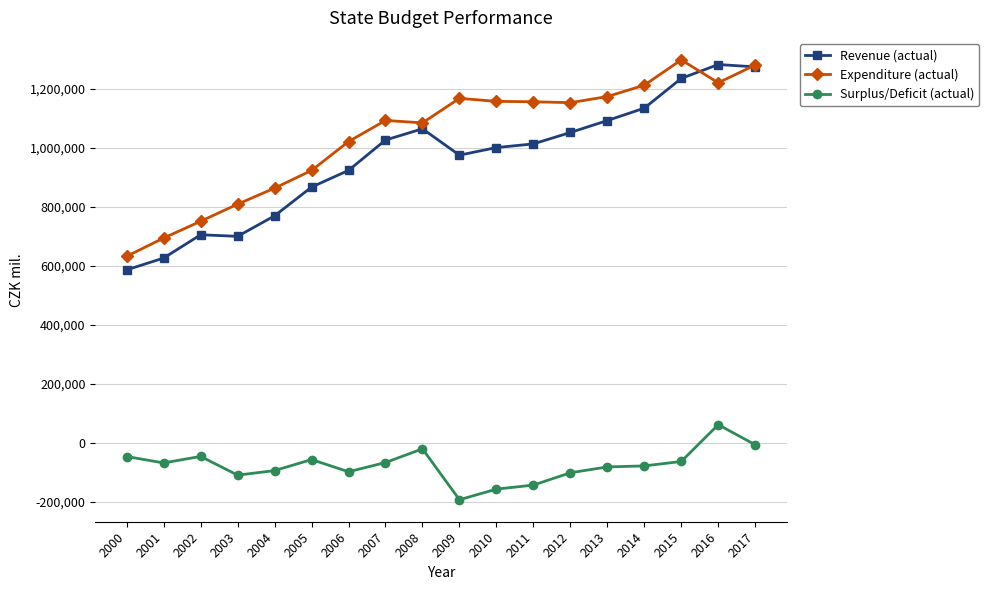

True or false: Surplus/Deficit (actual) has more than 1 interior local peaks.

True